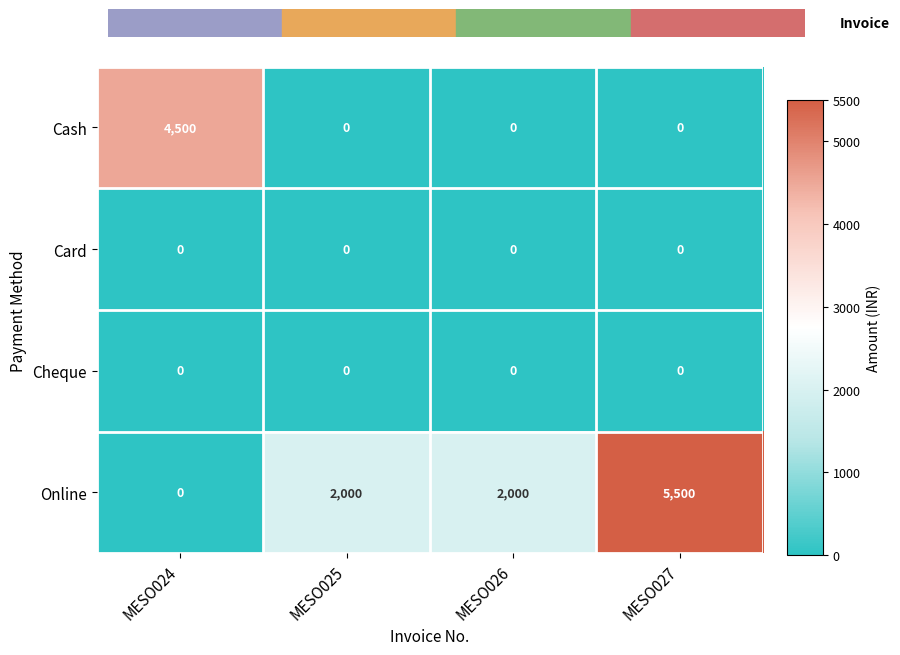

Count the number of categories in the chart.

4